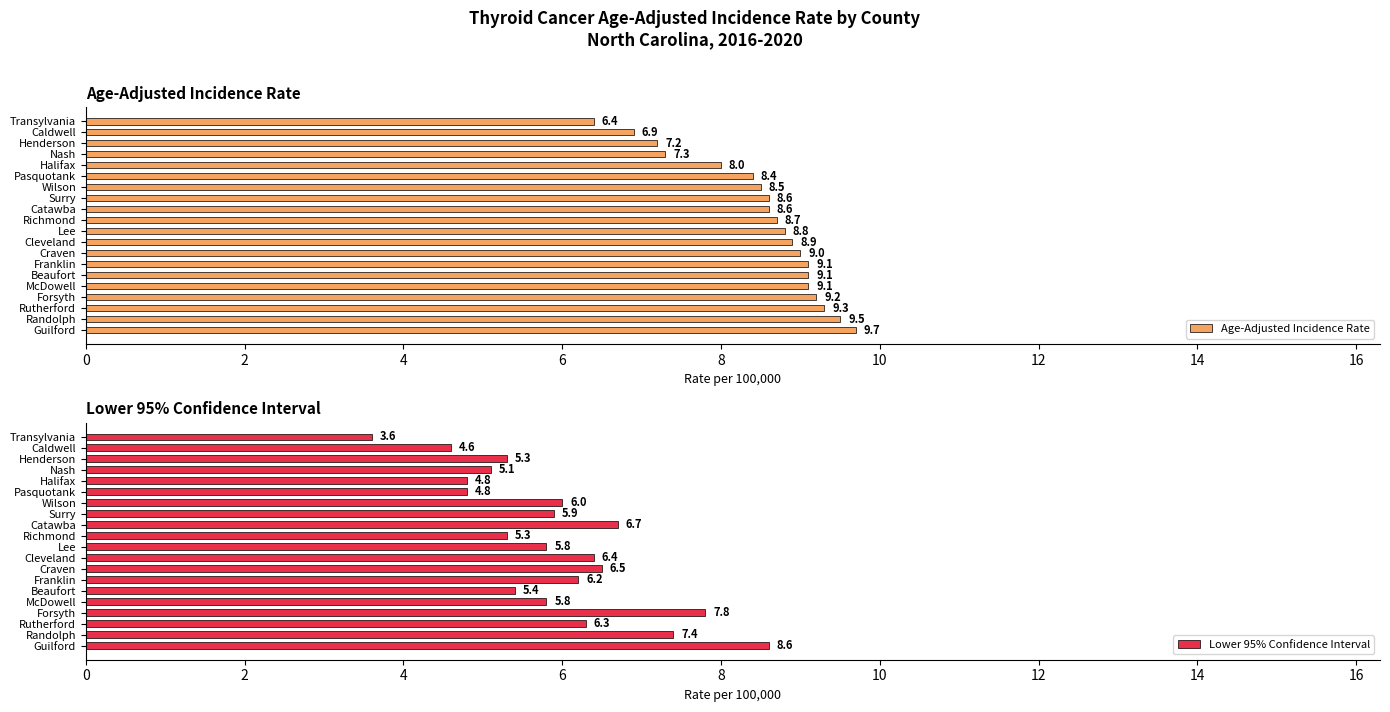

The Age-Adjusted Incidence Rate series shows 9.1 at Beaufort. True or false?

True